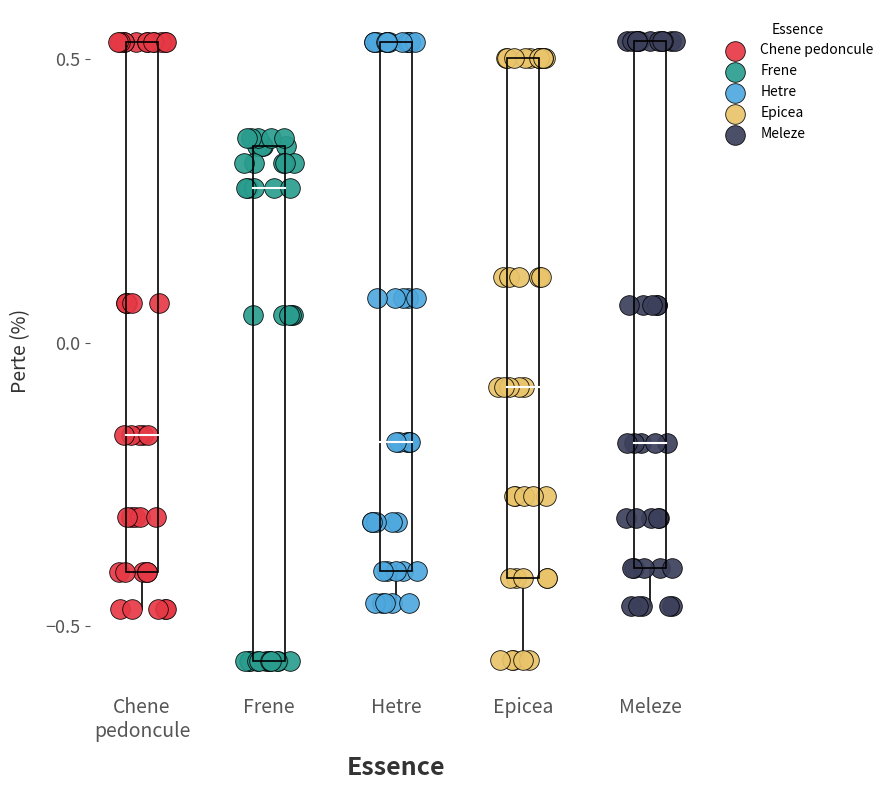

Which series has the widest spread of Y values?

Epicea